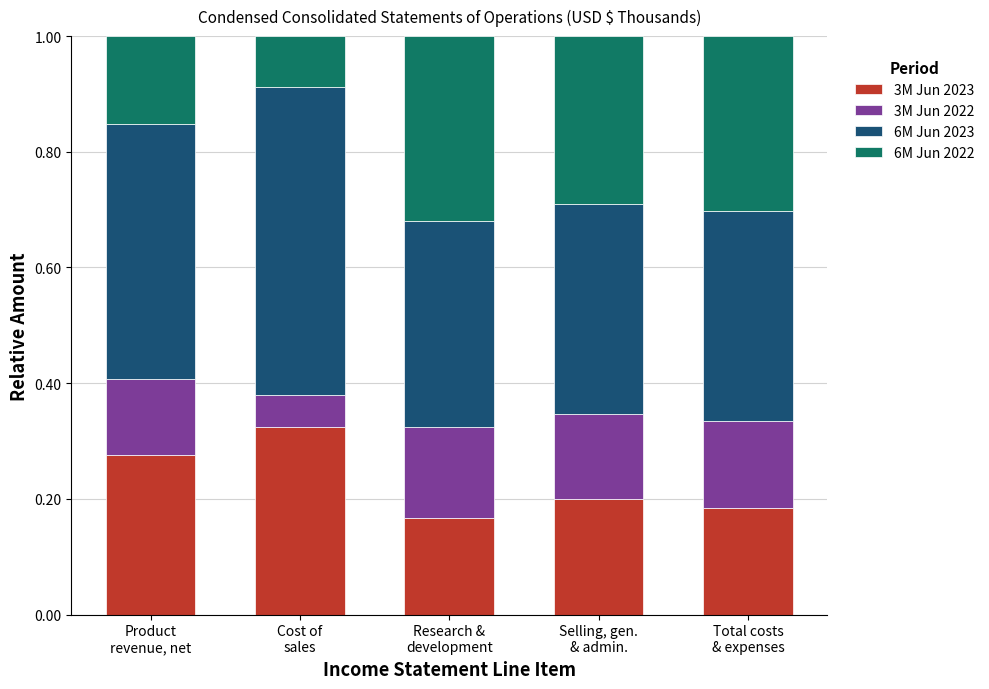

What is the sum of all 3M Jun 2023 values?

1.2